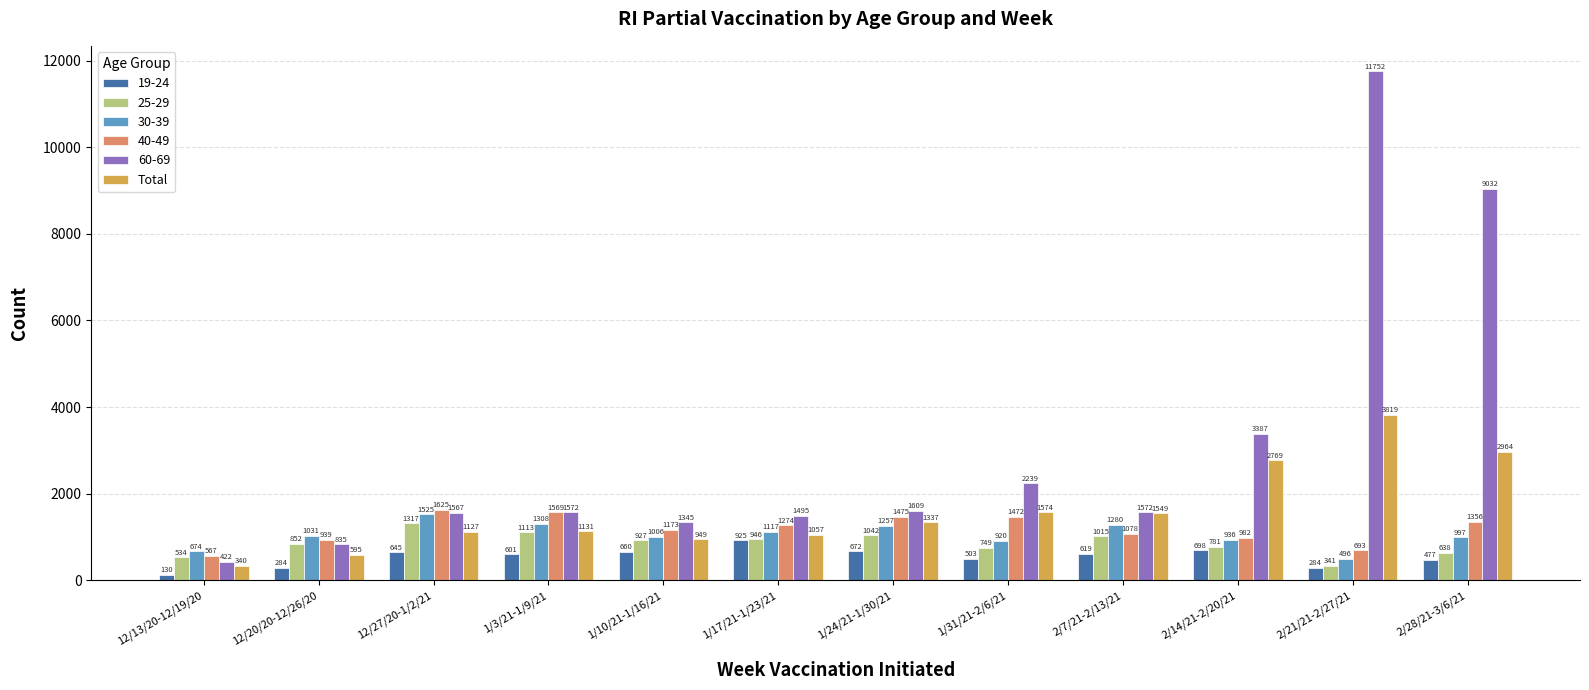

What is the maximum value shown in the chart?

11752